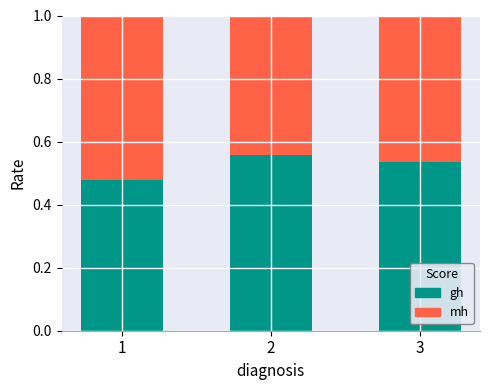

What is the total value across all series at 3?

1.0